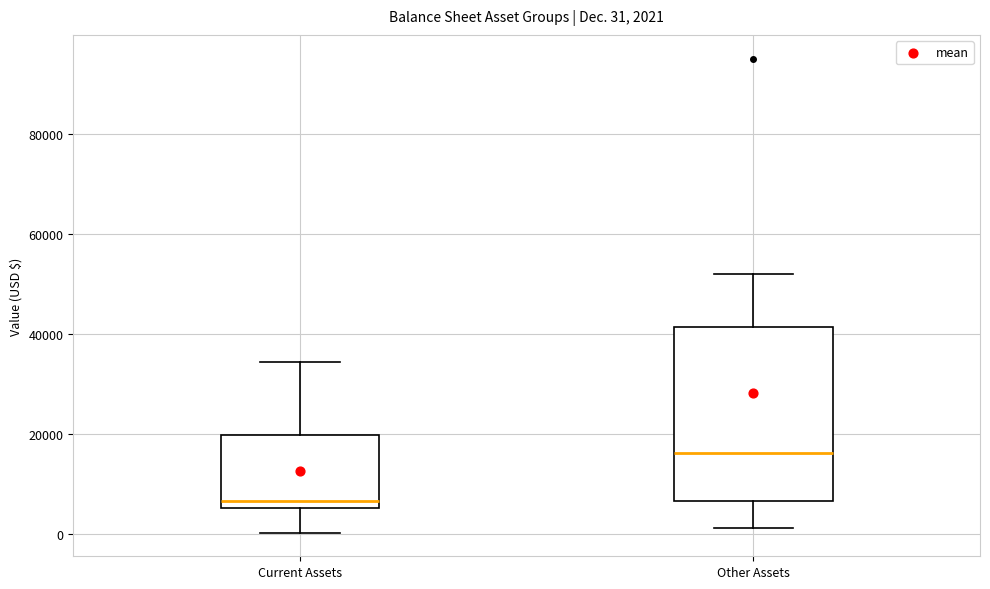

Which box is the tallest, from its lower edge to its upper edge?

Other Assets